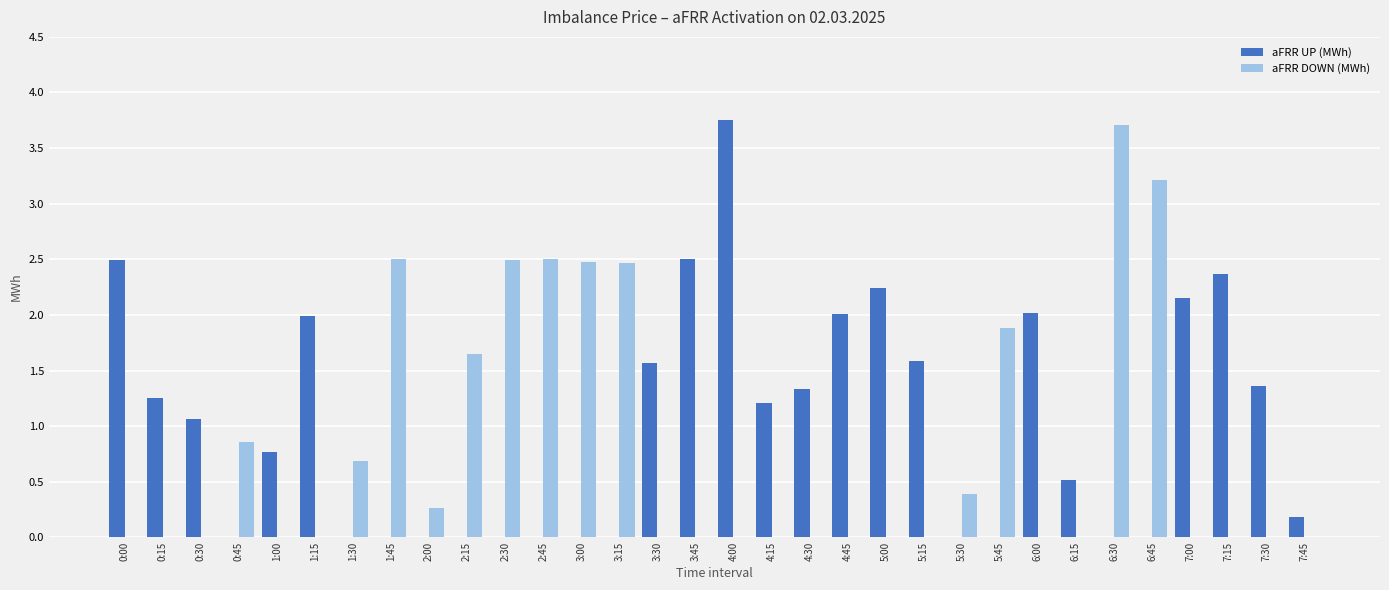

True or false: aFRR DOWN (MWh) has a value of 0.7 at 1:30.

True